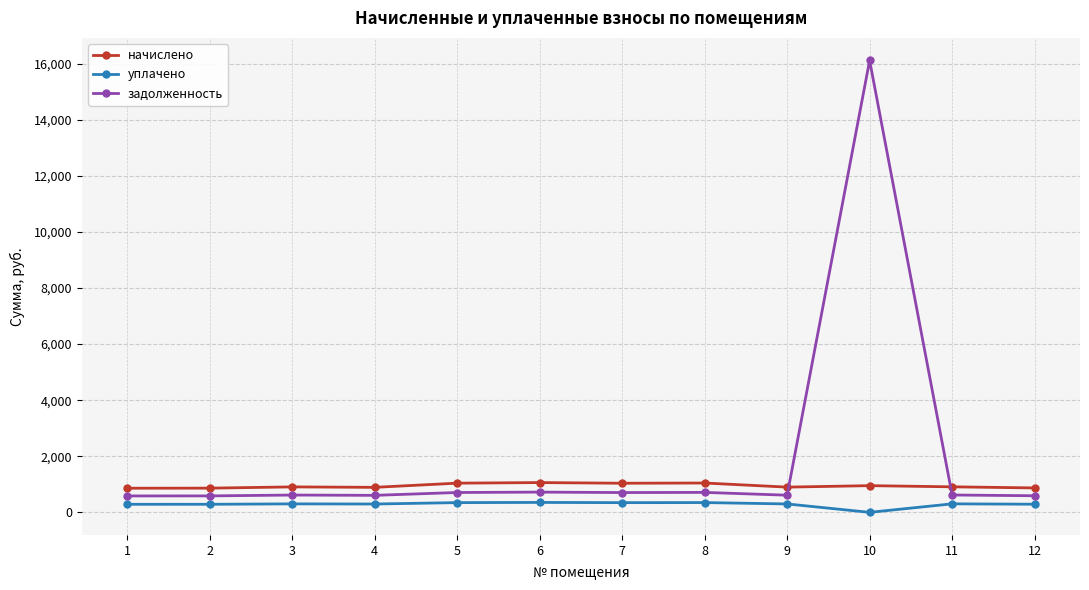

Is it true that задолженность equals 707.8 at 5?

True